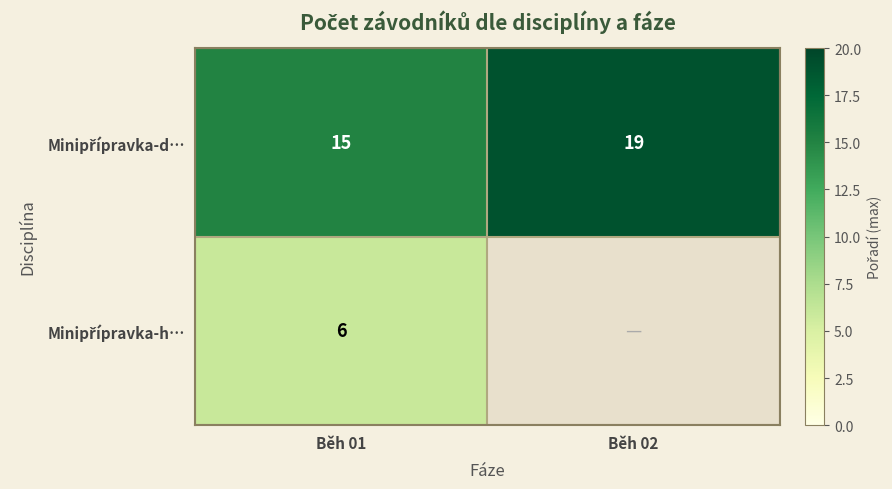

What is the sum of the Minipřípravka-d… values at Běh 01 and Běh 02?

34.0